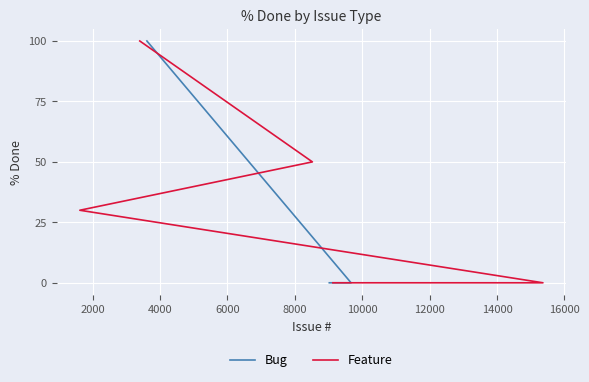

What is the difference between the maximum and minimum values in the Feature series?

100